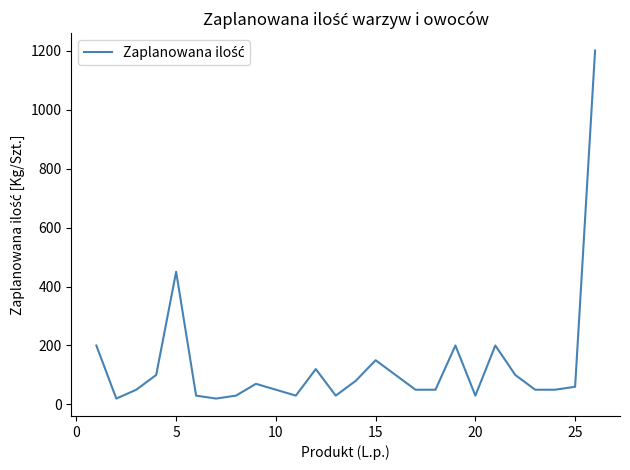

What is the difference between the maximum and minimum values?

1180